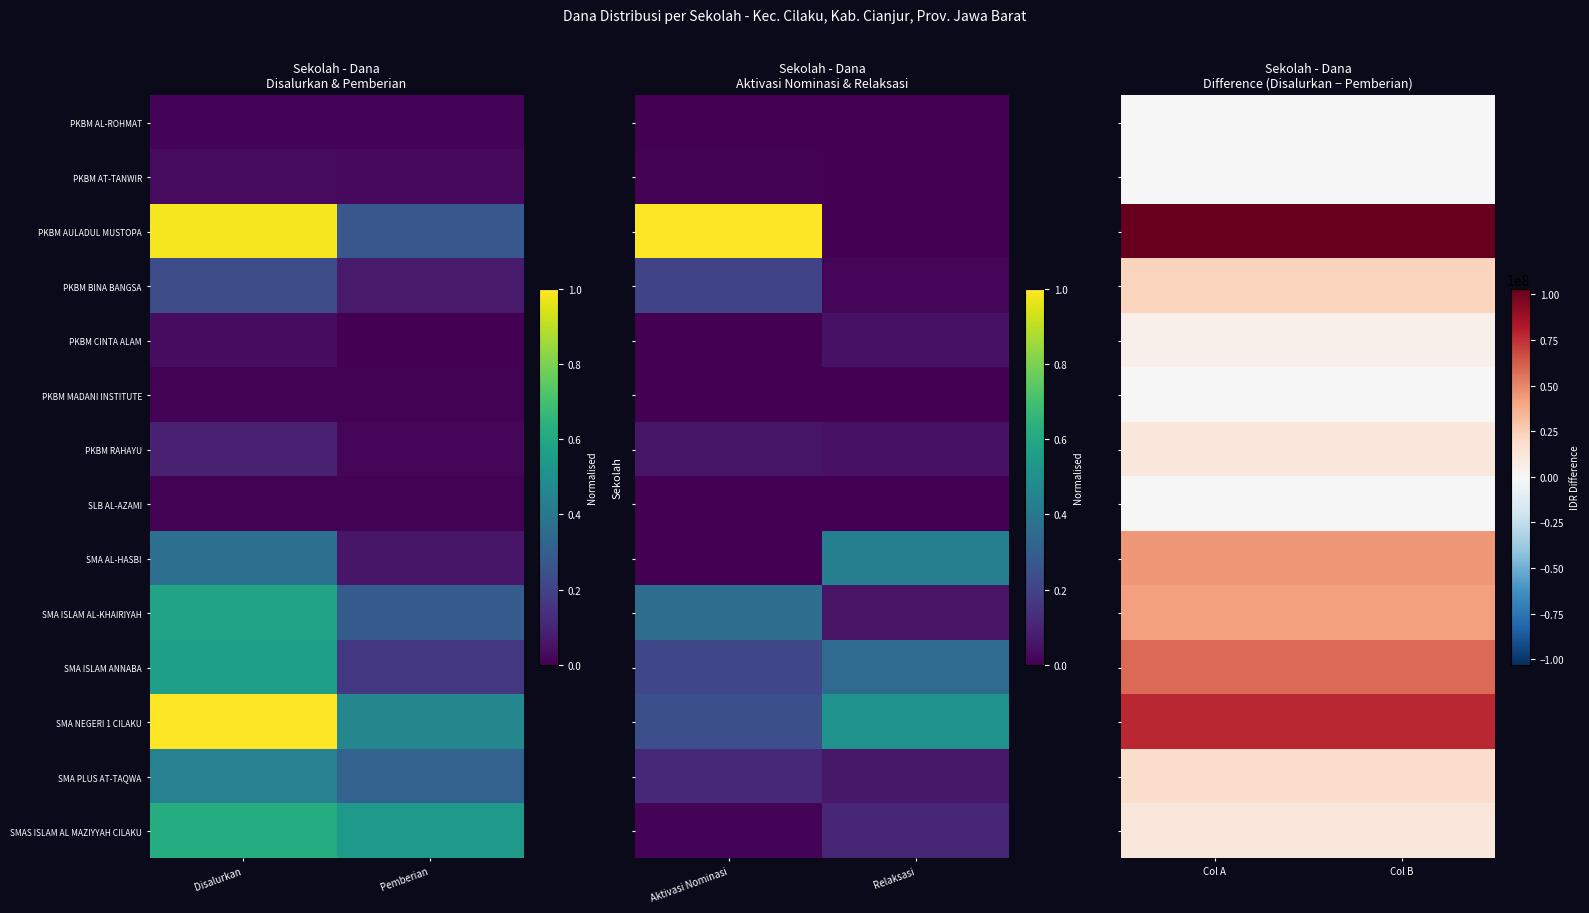

What is the difference between the highest and lowest values at Col A?

103000000